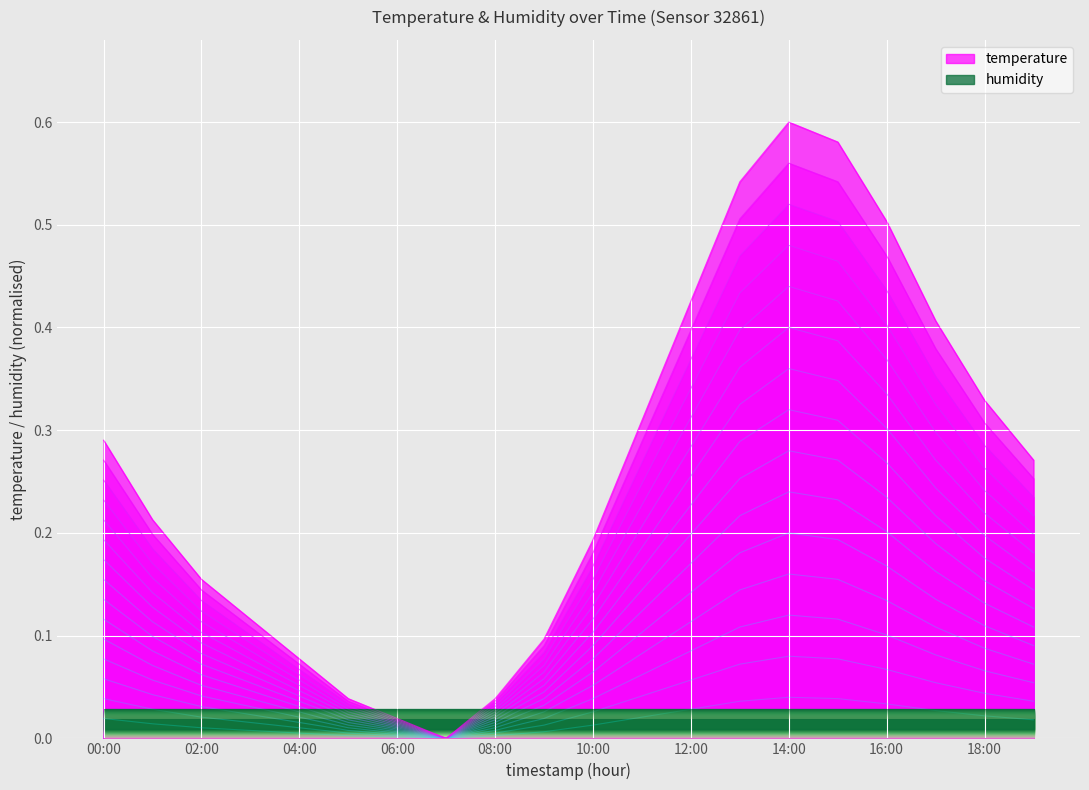

The chart shows a value of 0.0 at 12:00. True or false?

True